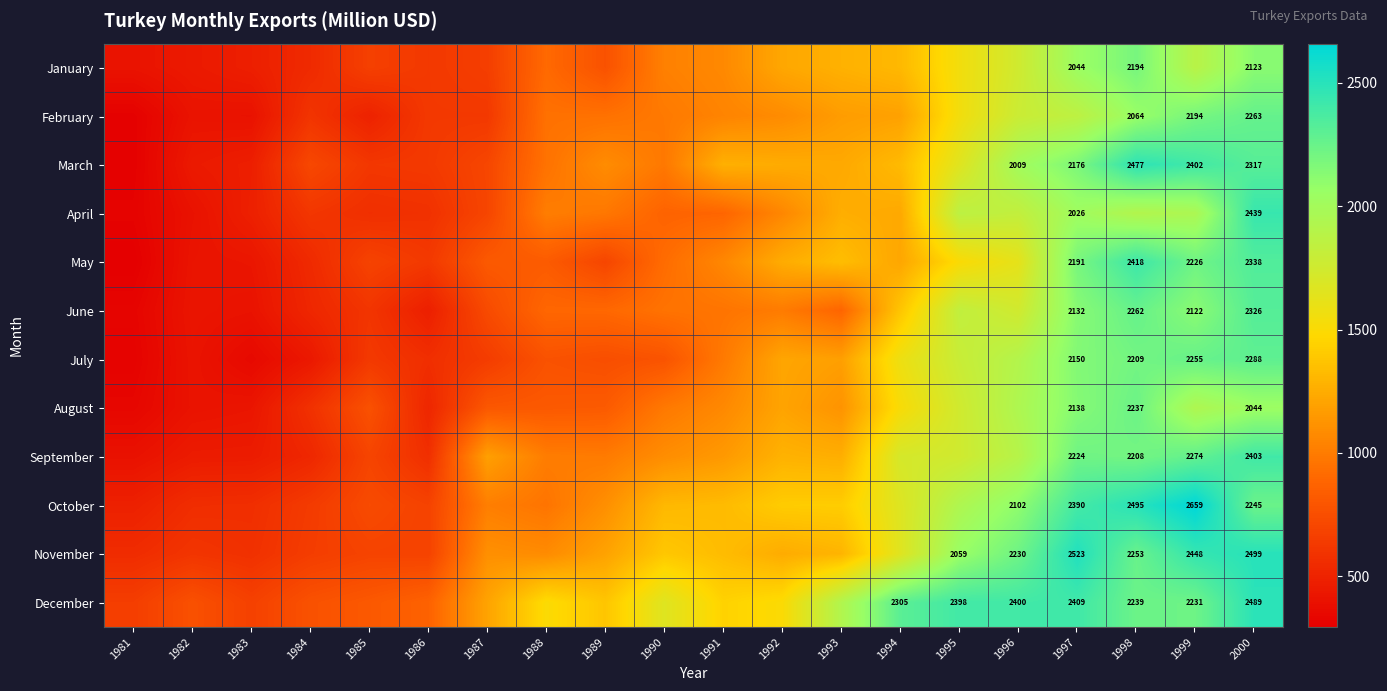

Which category has the highest value in the July series?

2000